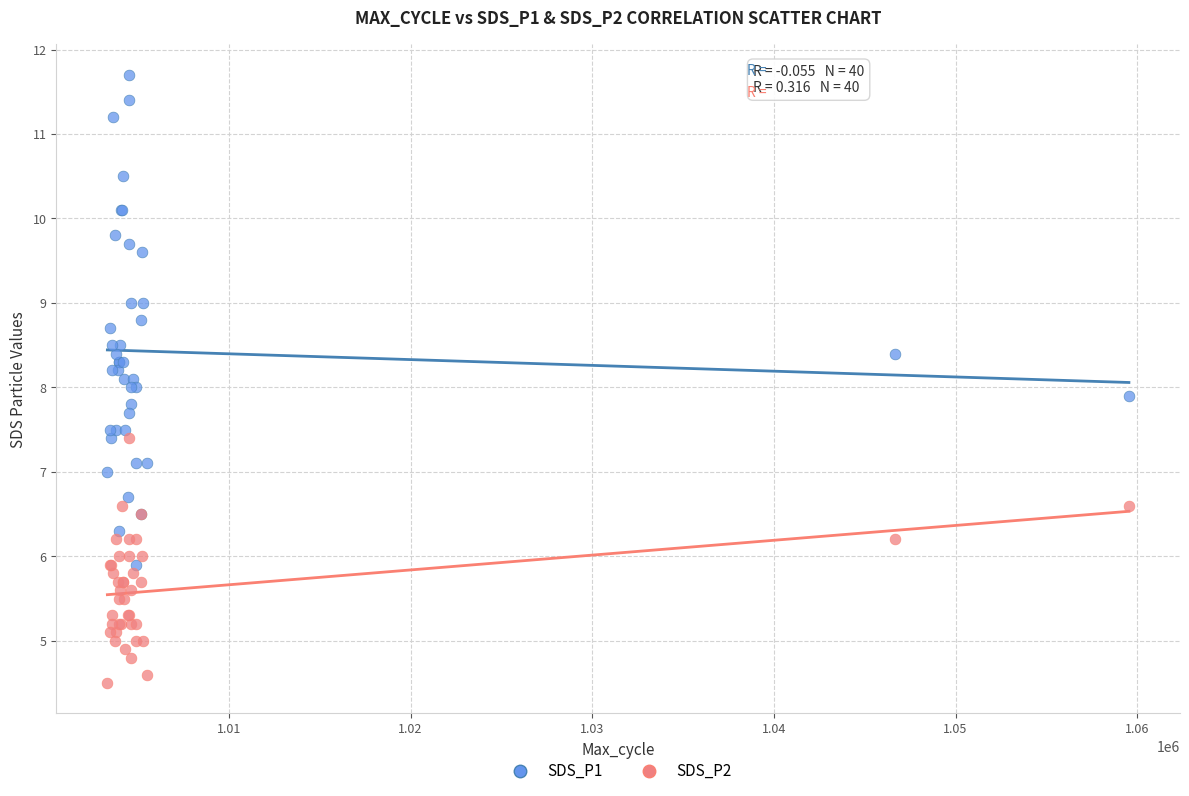

Which series has the widest spread of Y values?

SDS_P1